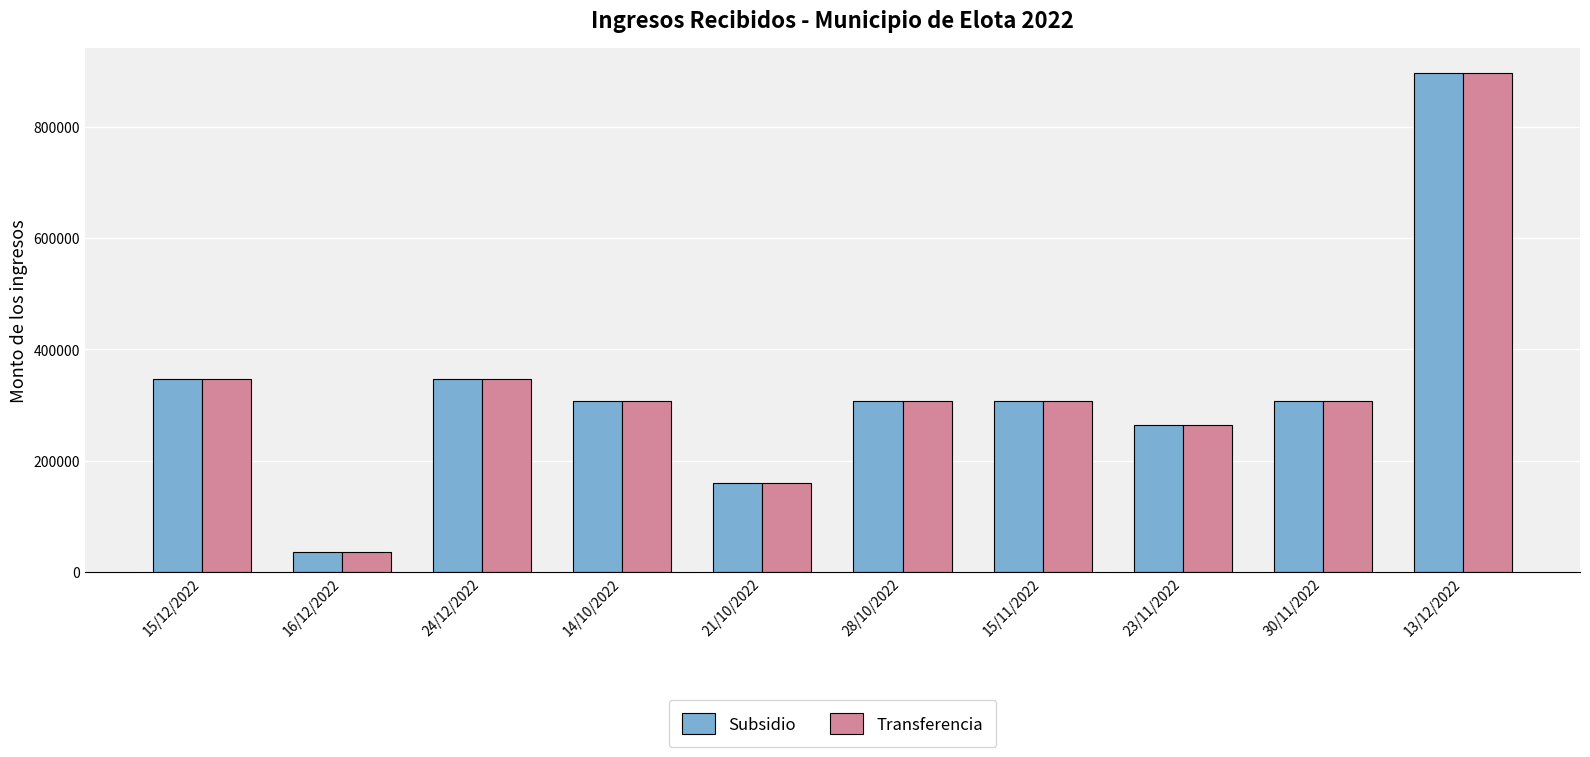

At which category is the sum across all series the highest?

13/12/2022